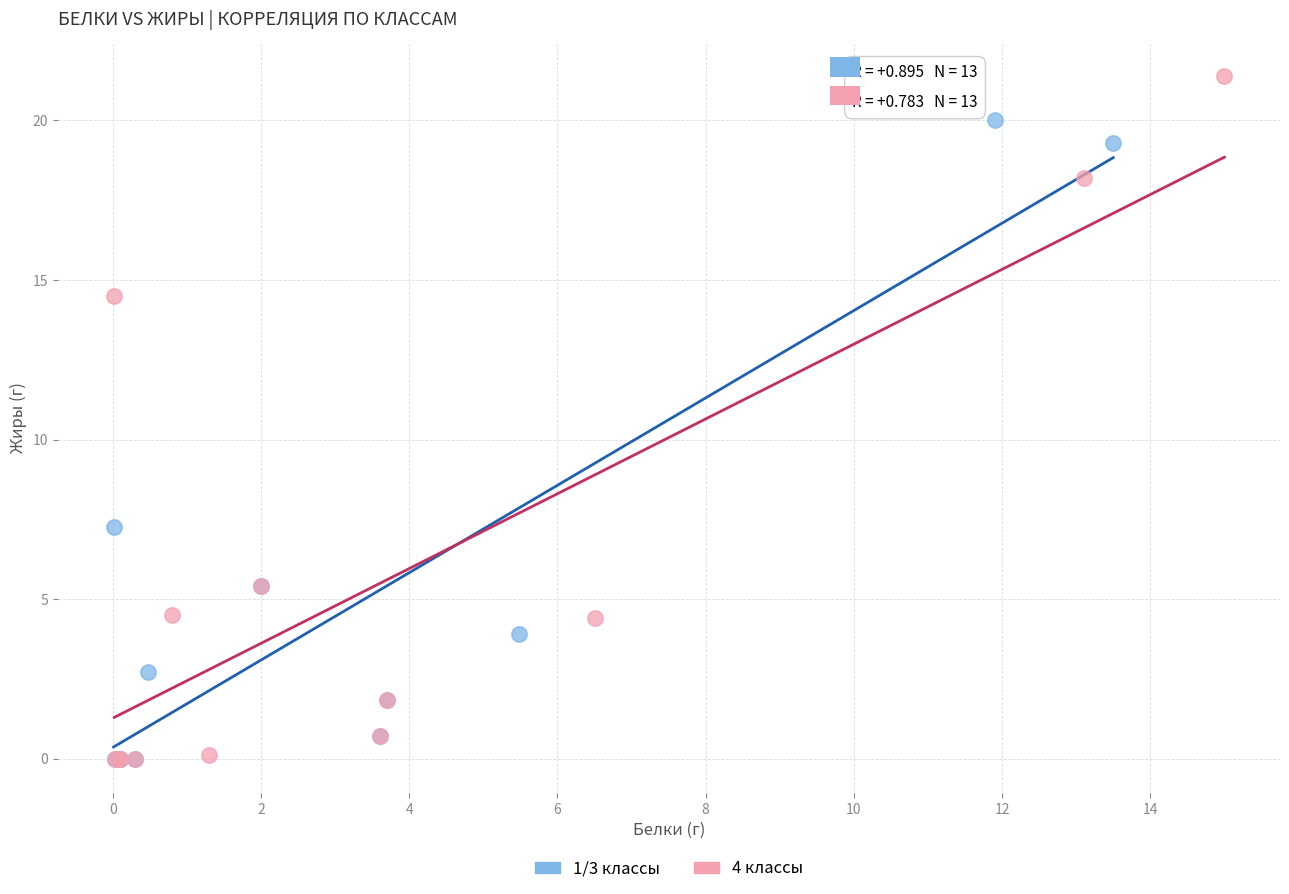

Which series reaches the maximum Y coordinate?

4 классы